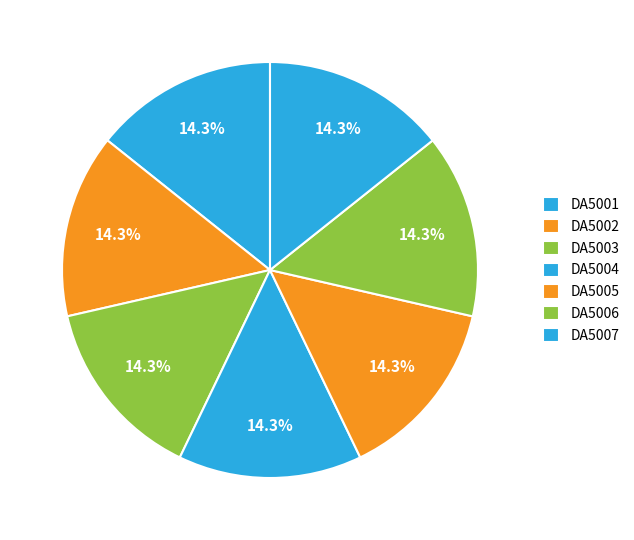

Rank the categories by value from lowest to highest.

DA5005, DA5004, DA5003, DA5006, DA5001, DA5002, DA5007